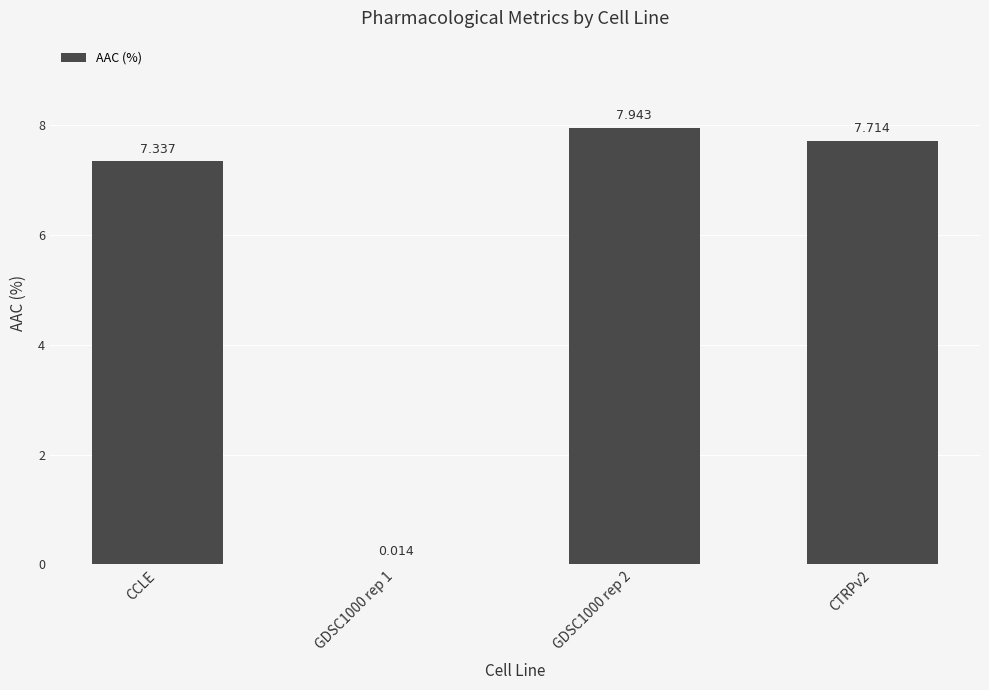

How many categories are shown in the chart?

4